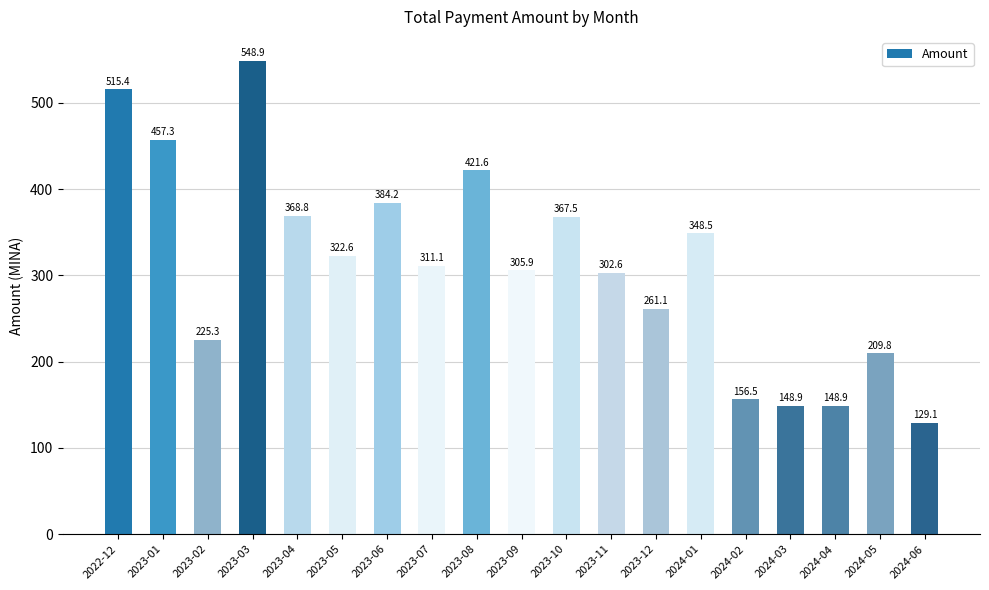

True or false: the data shows 367.5 at 2023-10.

True